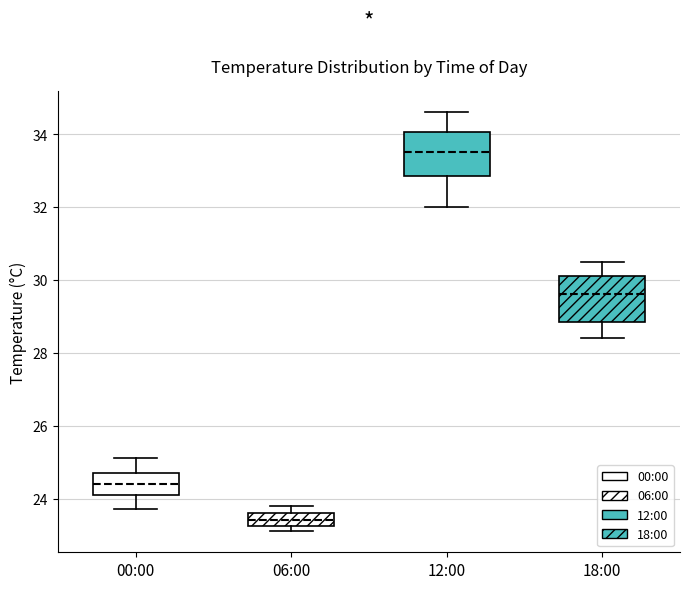

Reading left to right, transcribe this box plot: for each box, give where its median line is, the range the box spans, and where its two whiskers end, as read against the y-axis. The values are not printed on the chart, so give them approximately, as read against the axis.

00:00: median 24.4, box 24.2 to 24.8, whiskers 23.8 to 25.2
06:00: median 23.4, box 23.2 to 23.6, whiskers 23.2 (just below the box's lower edge) to 23.8
12:00: median 33.6, box 32.8 to 34.0, whiskers 32.0 to 34.6
18:00: median 29.6, box 28.8 to 30.2, whiskers 28.4 to 30.6